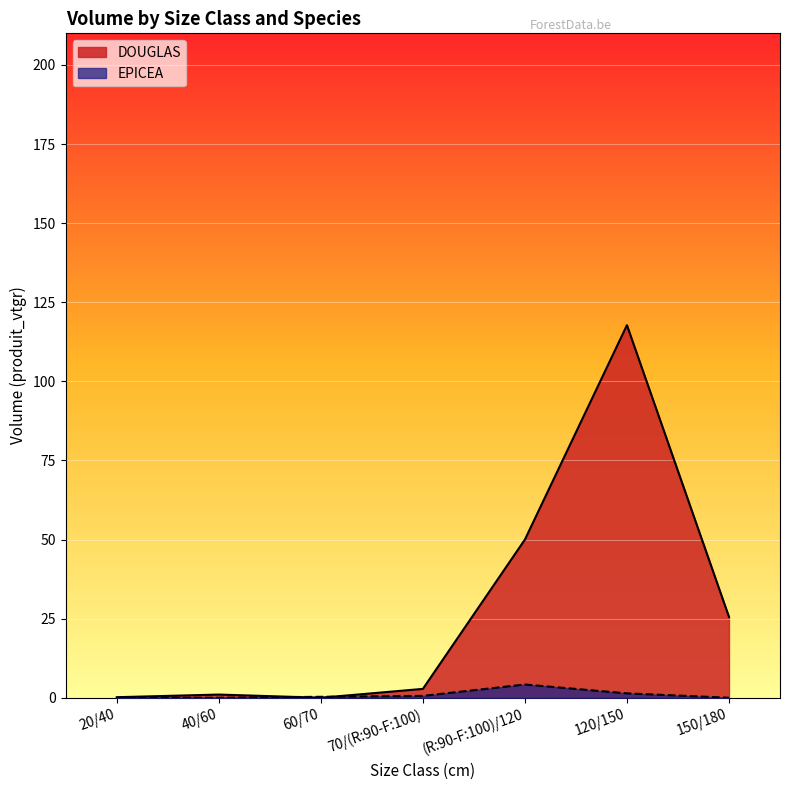

Where is DOUGLAS nearest to the value 58?

(R:90-F:100)/120